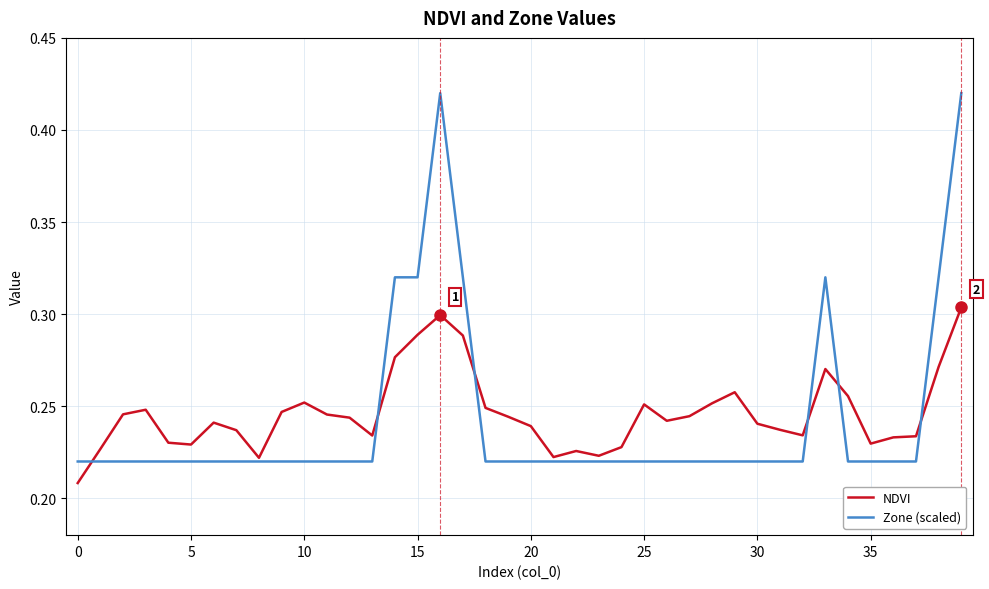

Which series has the widest spread of values?

Zone (scaled)